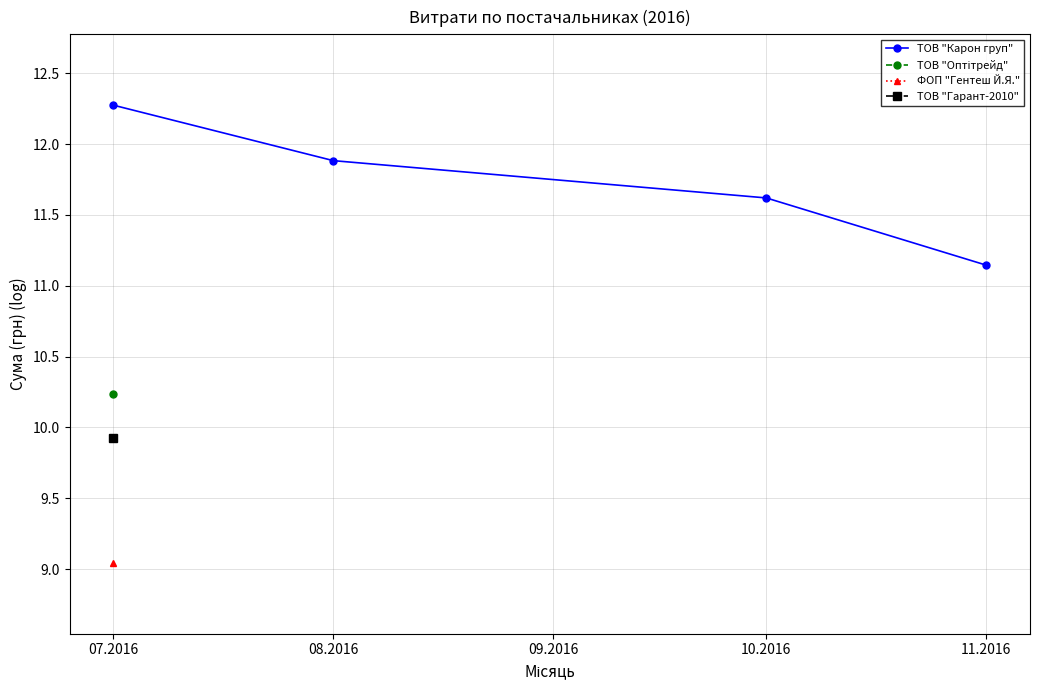

What is the difference between the maximum and minimum values?

1.1